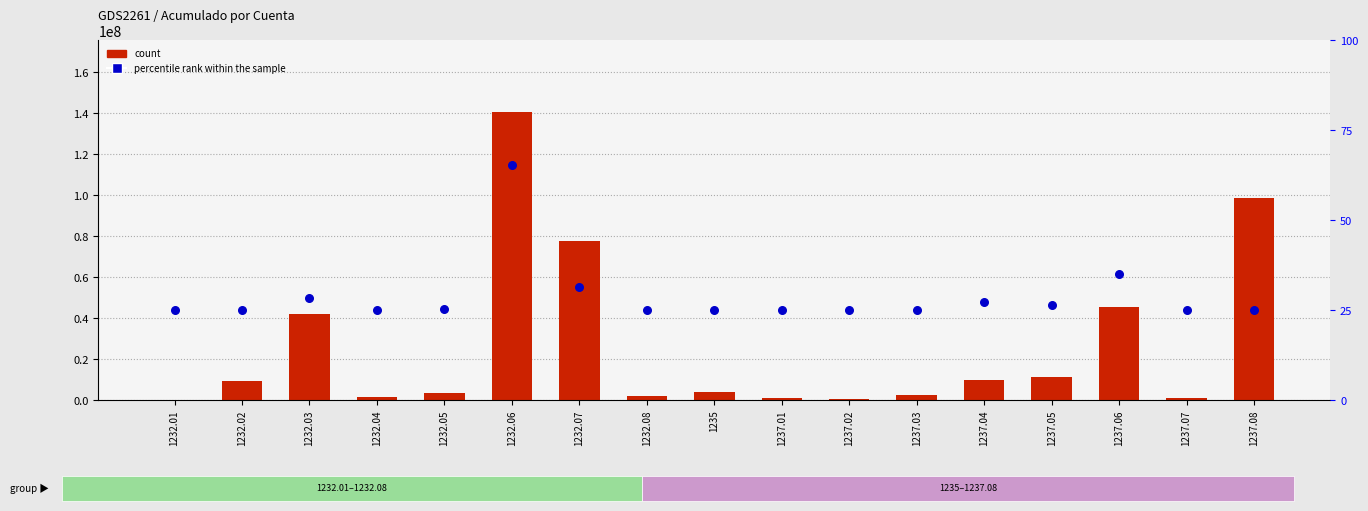

What is the total value across all series at 1232.02?

9333470.5